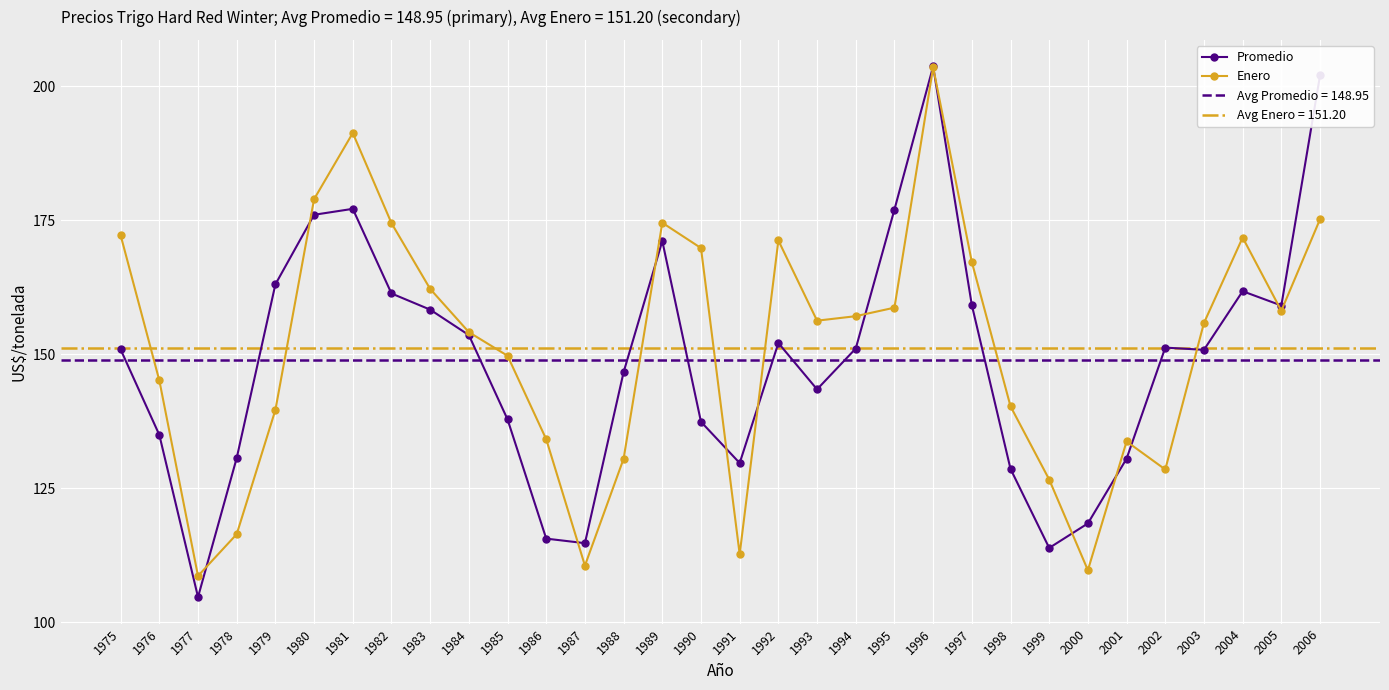

List the labels in order of Promedio value, smallest first.

1977, 1999, 1987, 1986, 2000, 1998, 1991, 2001, 1978, 1976, 1990, 1985, 1993, 1988, 2003, 1975, 1994, 2002, 1992, 1984, 1983, 2005, 1997, 1982, 2004, 1979, 1989, 1980, 1995, 1981, 2006, 1996